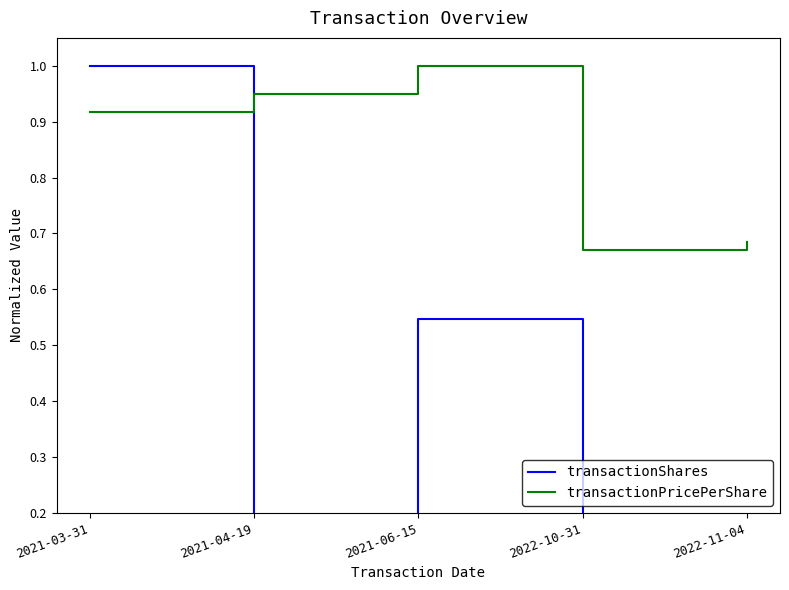

Count the number of categories in the chart.

5